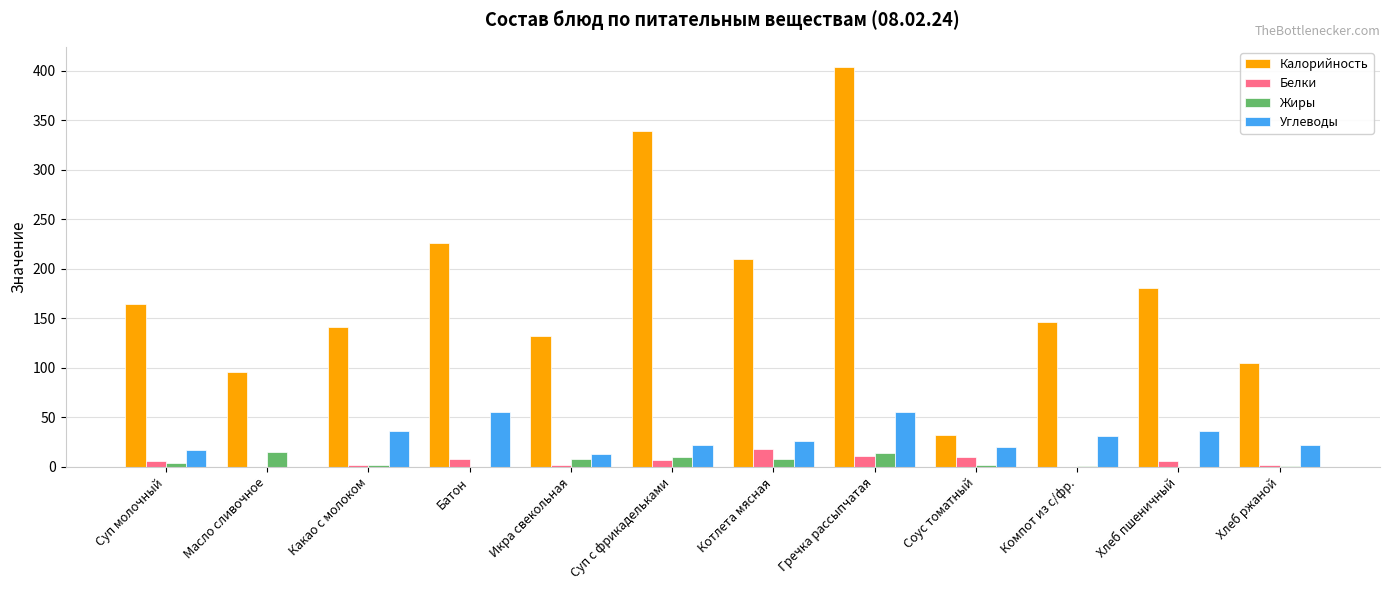

Which series has the largest total across all categories?

Калорийность